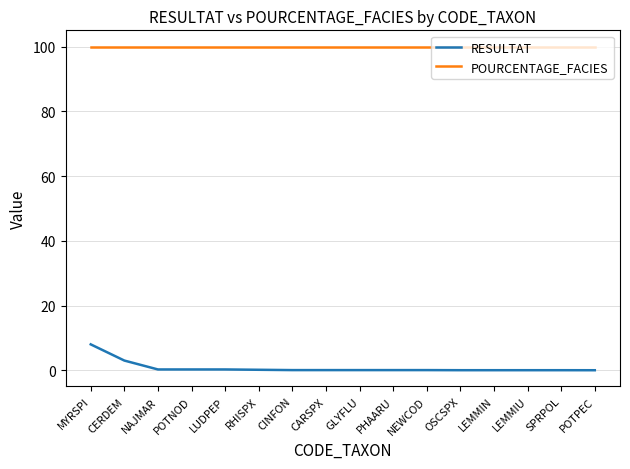

Does the chart have visible grid lines?

Yes